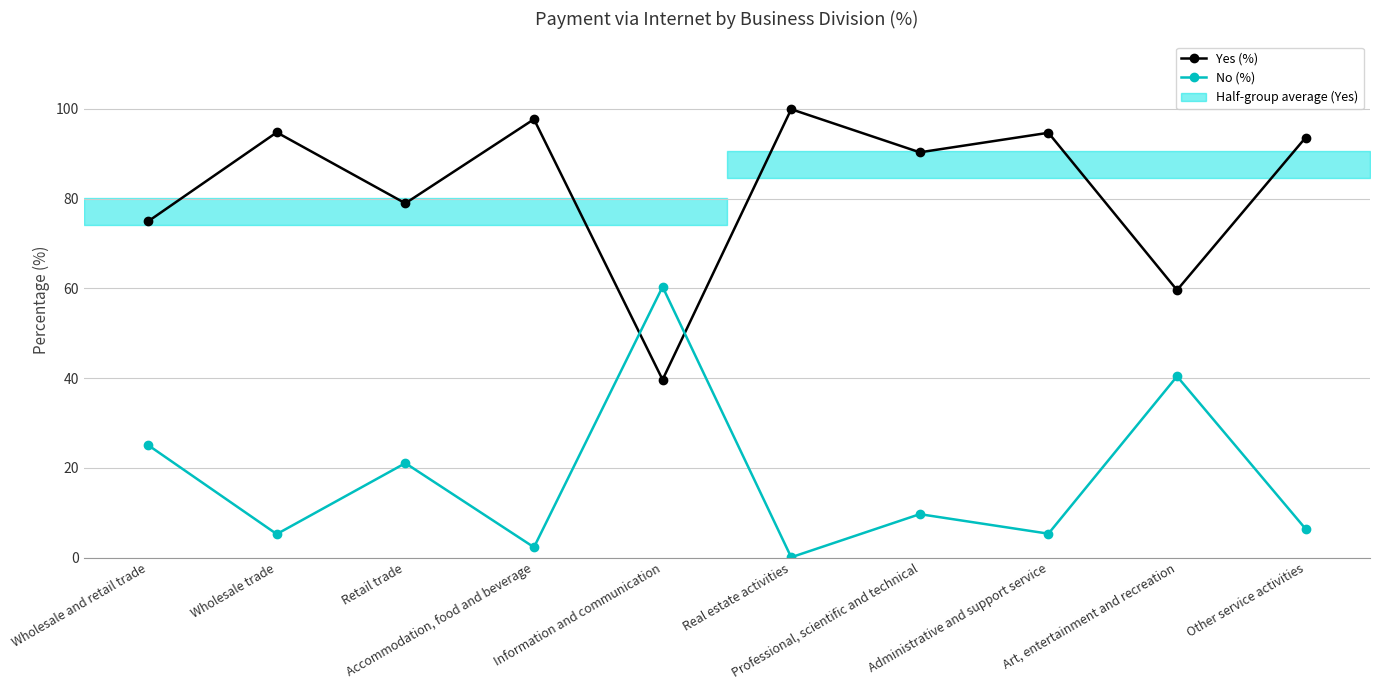

How many interior local valleys does the No (%) series have?

4